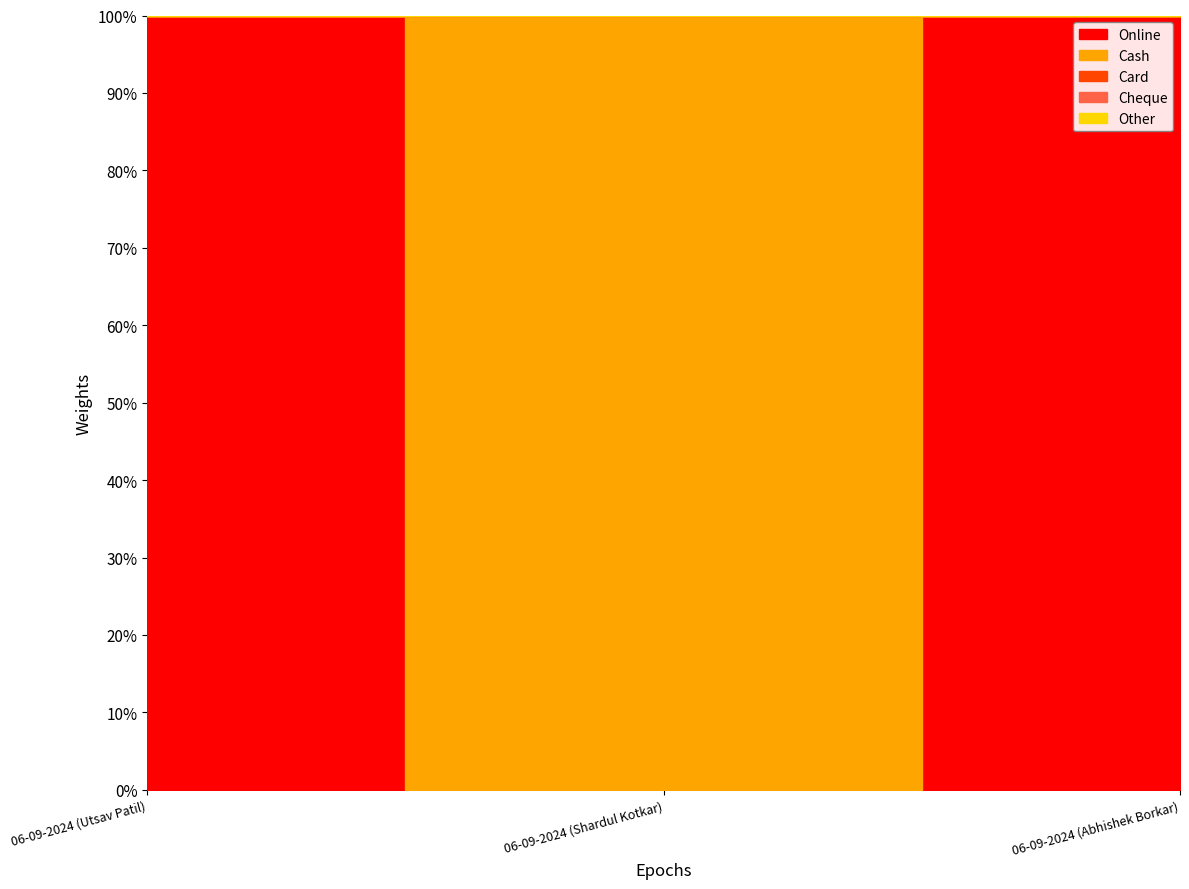

Is the value of Cash at 06-09-2024 (Abhishek Borkar) greater than the value of Other at 06-09-2024 (Abhishek Borkar)?

No